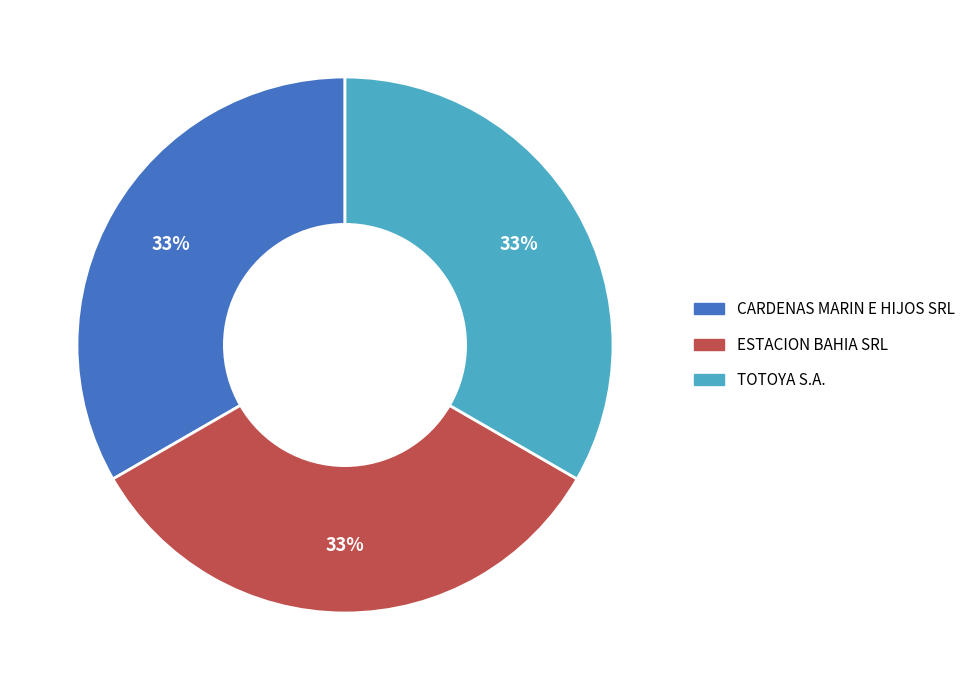

Is there a majority slice in this chart?

No